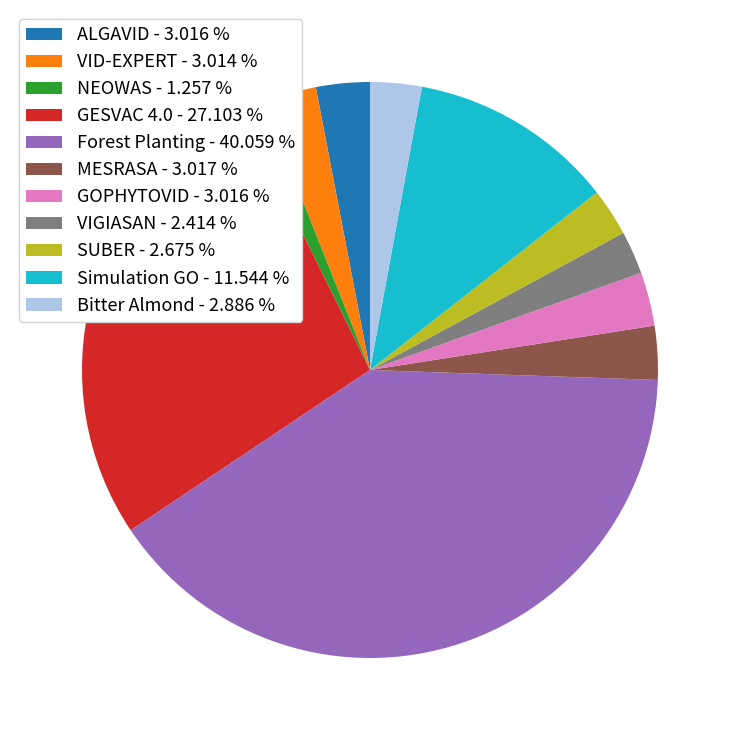

Do GESVAC 4.0 and NEOWAS together represent more than half of the pie?

No